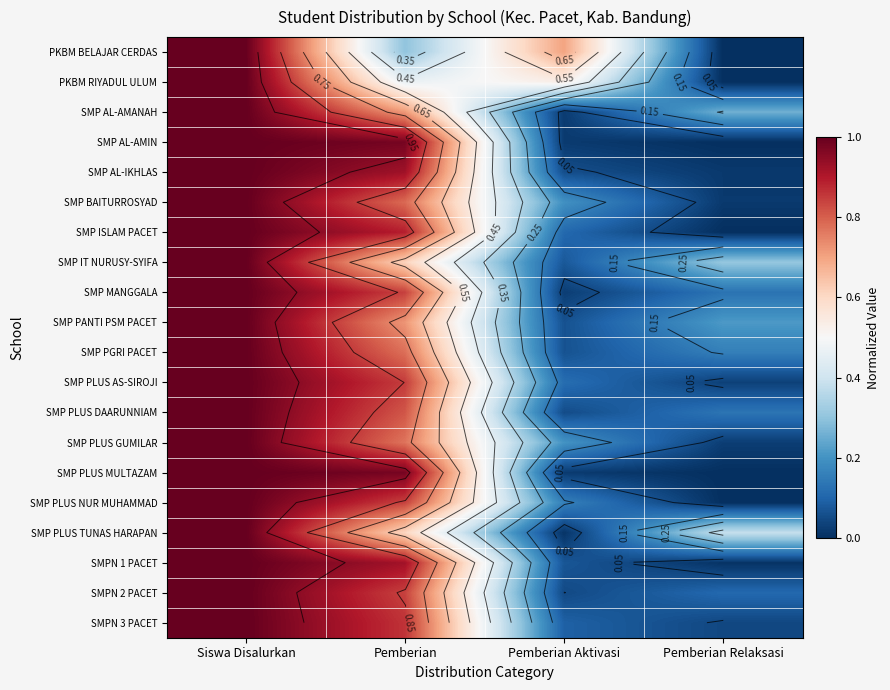

The value of SMP AL-AMANAH at Pemberian Relaksasi is 0.1. True or false?

False